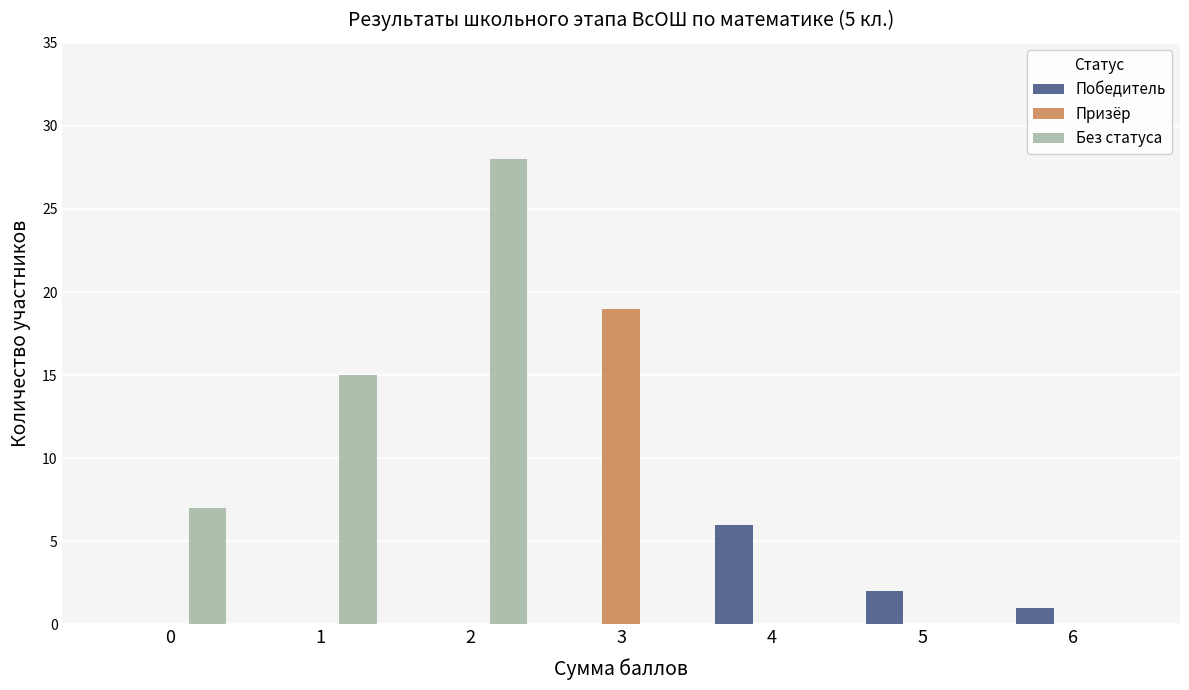

Reading left to right, list all the values displayed in this chart.

Победитель: 0=0	1=0	2=0	3=0	4=6	5=2	6=1
Призёр: 0=0	1=0	2=0	3=19	4=0	5=0	6=0
Без статуса: 0=7	1=15	2=28	3=0	4=0	5=0	6=0